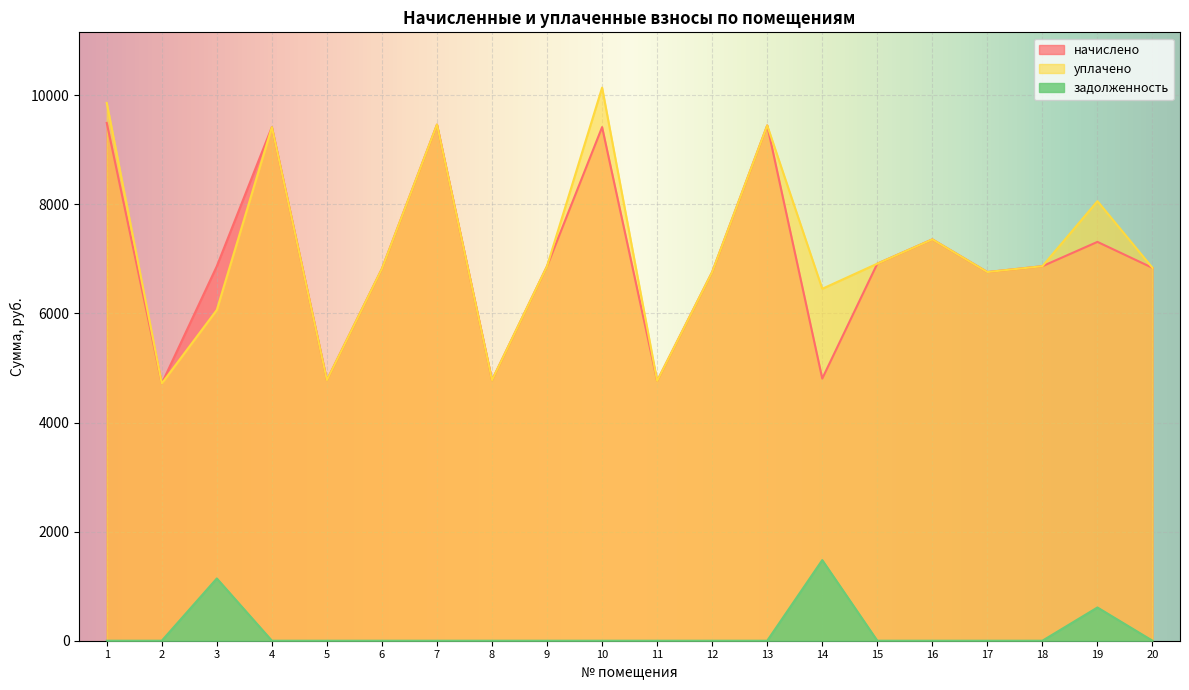

What is the difference between the maximum and minimum values in the начислено series?

4777.0